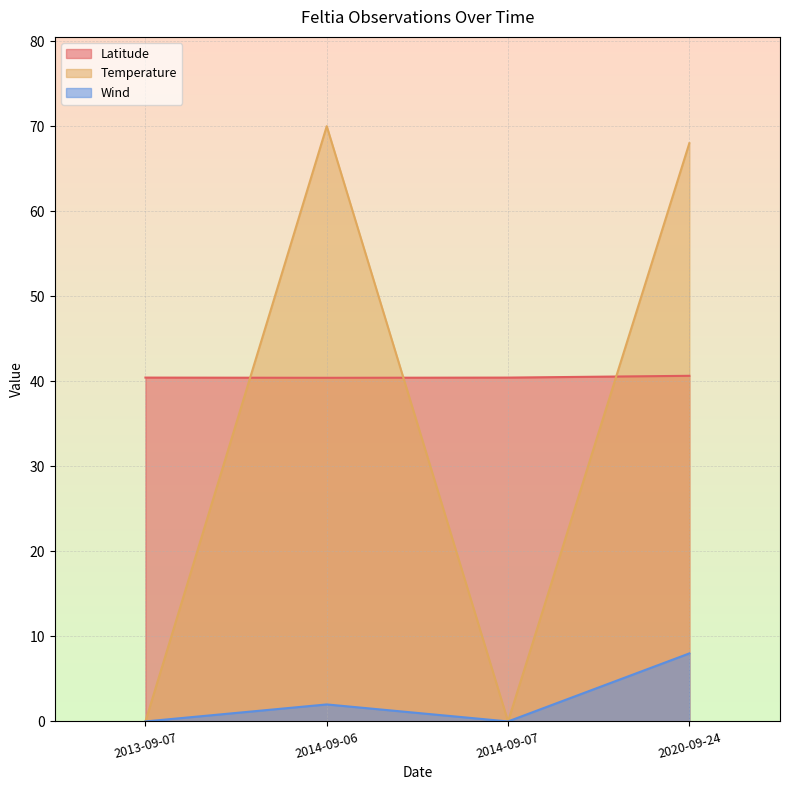

At which category does Wind reach its first local peak?

2014-09-06